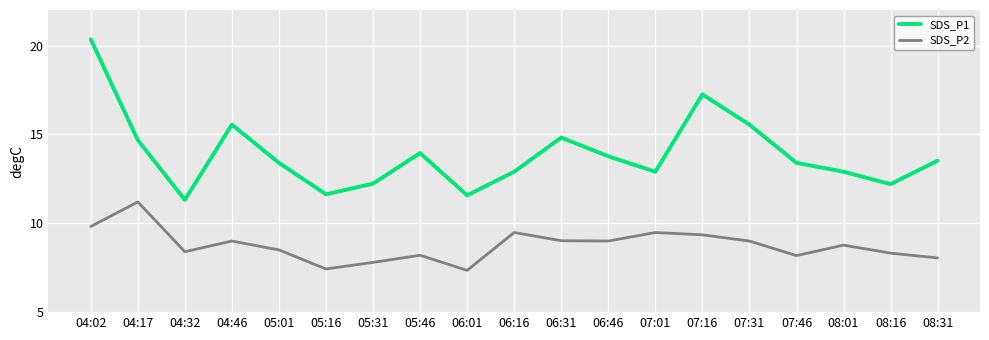

What are all the series names shown in the legend?

SDS_P1, SDS_P2